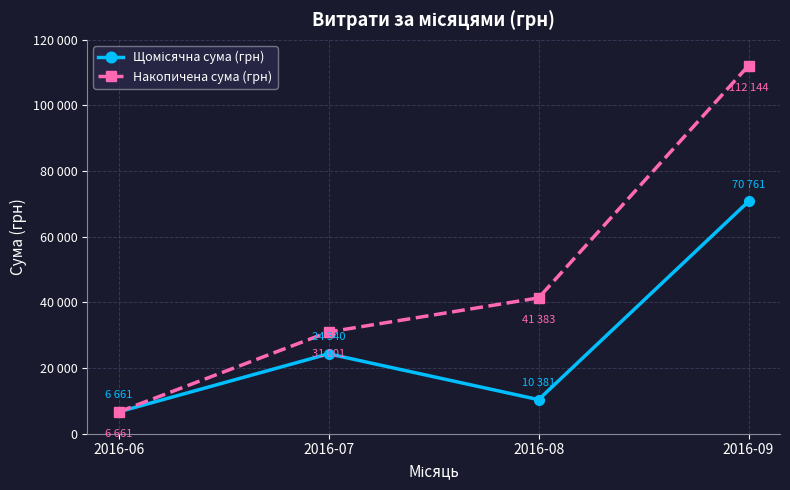

Is this an area chart (filled region under the line)?

No